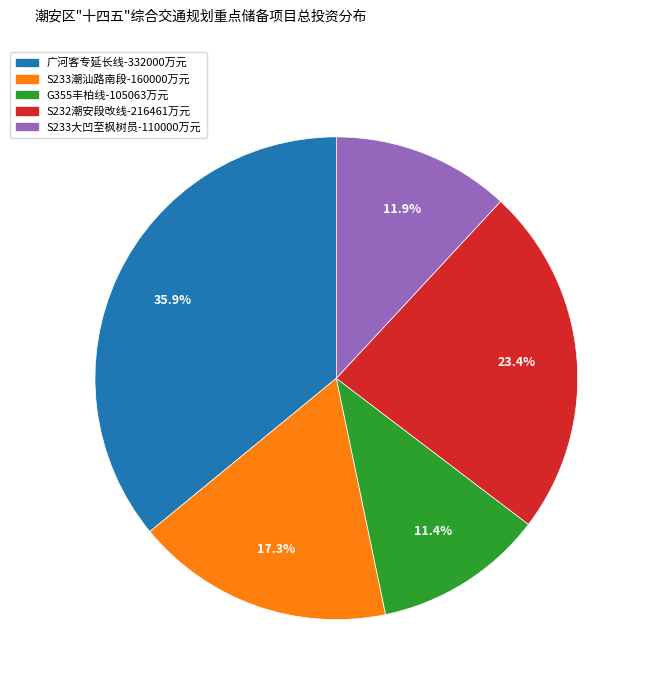

Between S233潮汕路南段-160000万元 and S233大凹至枫树员-110000万元, which is larger?

S233潮汕路南段-160000万元